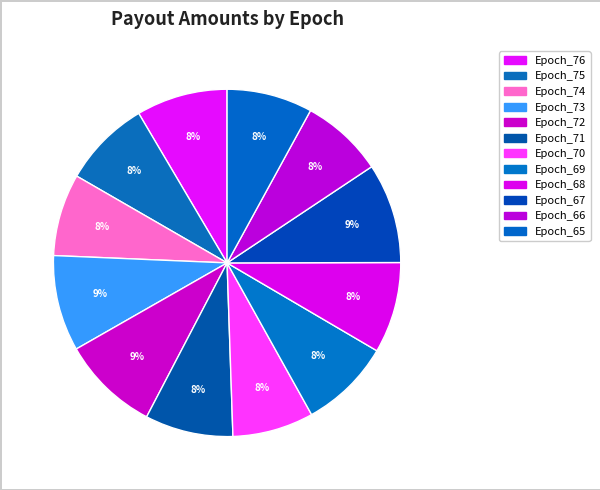

Does any single category account for the majority?

No